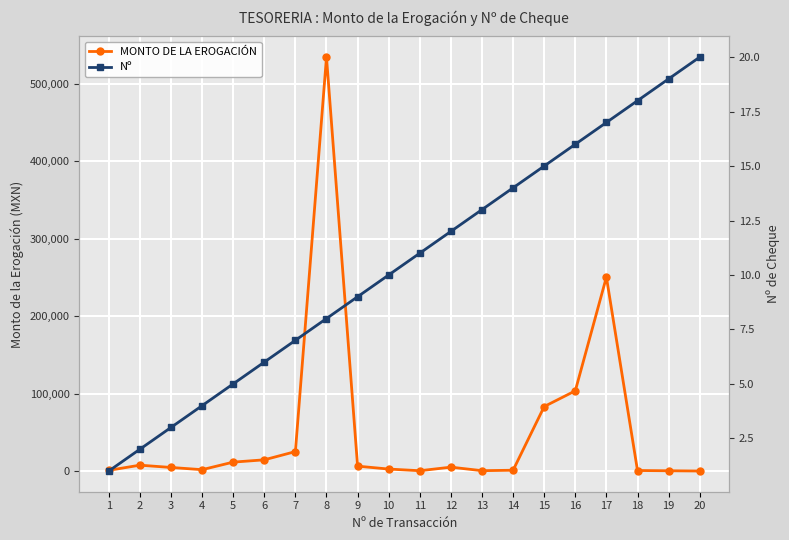

True or false: MONTO DE LA EROGACIÓN and Nº cross at least once.

False